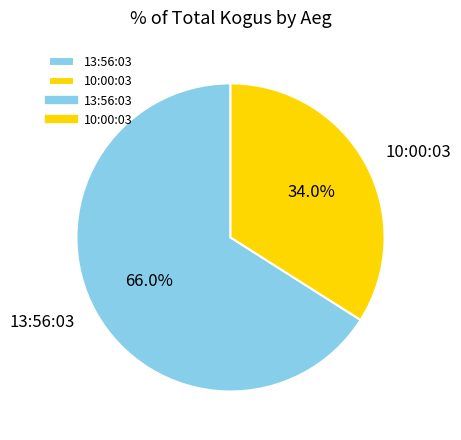

Which slice is the largest?

13:56:03